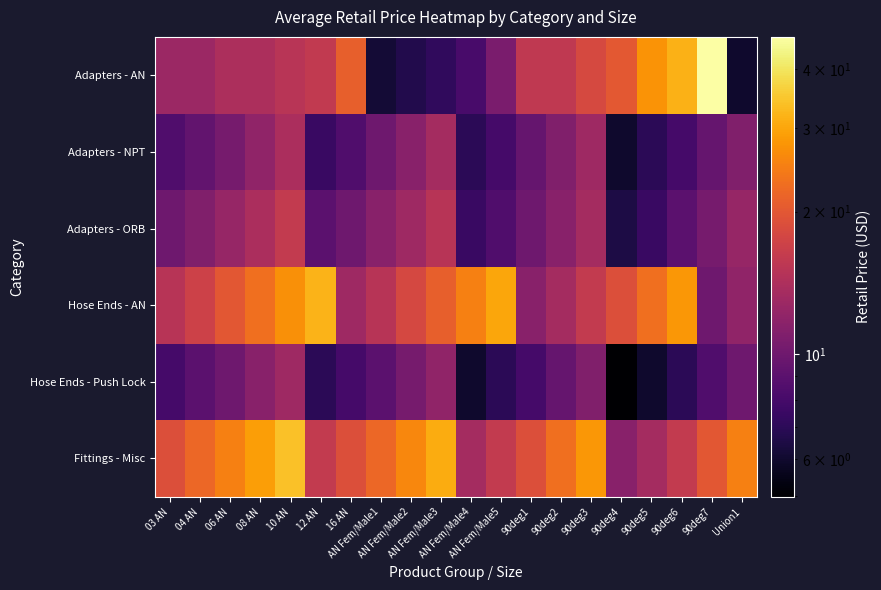

Between 90deg3 and 90deg5, which series saw the biggest shift?

Fittings - Misc